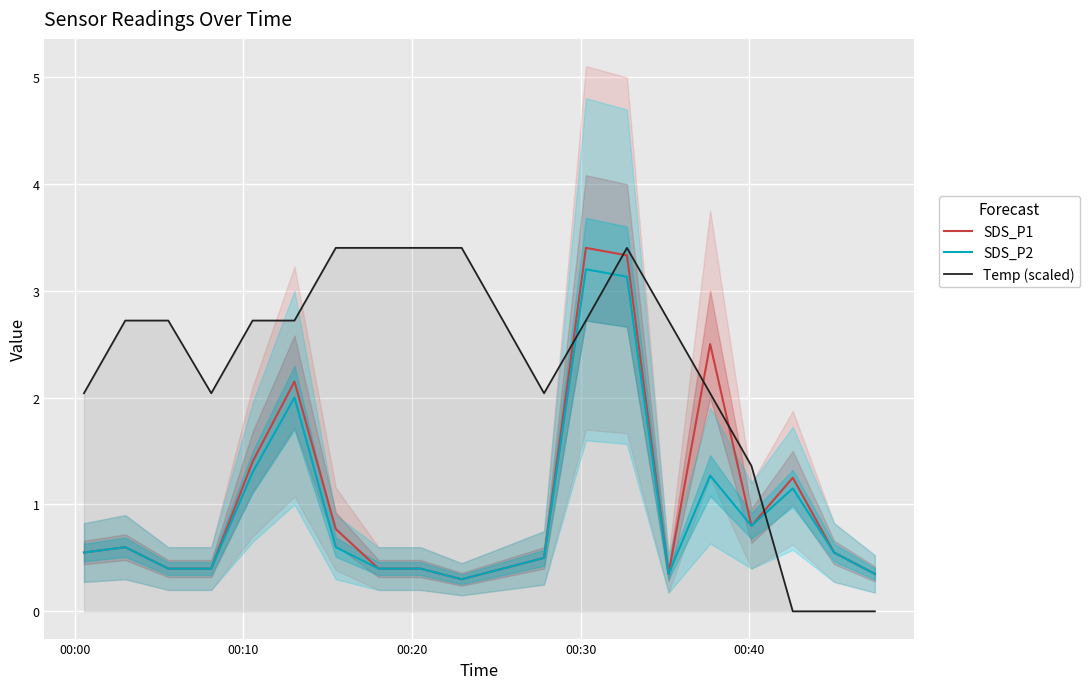

How many times do Temp (scaled) and SDS_P1 cross each other?

5